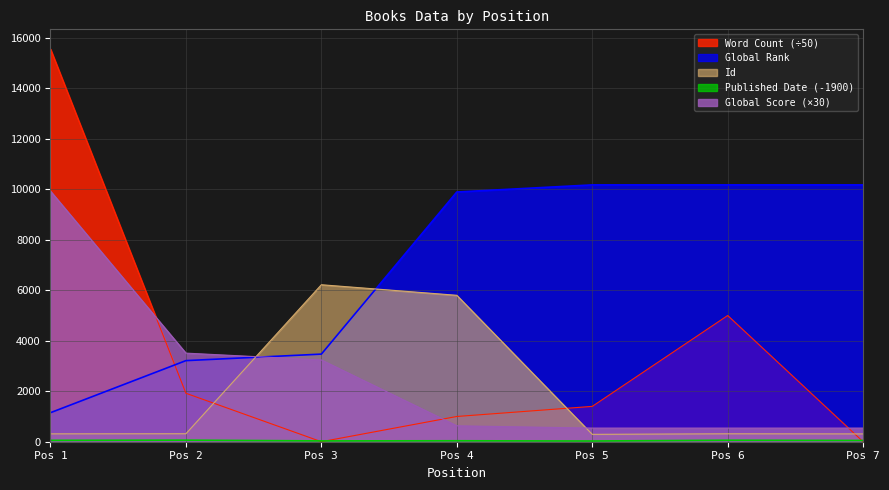

At which label does Word Count (÷50) reach its peak?

Pos 1